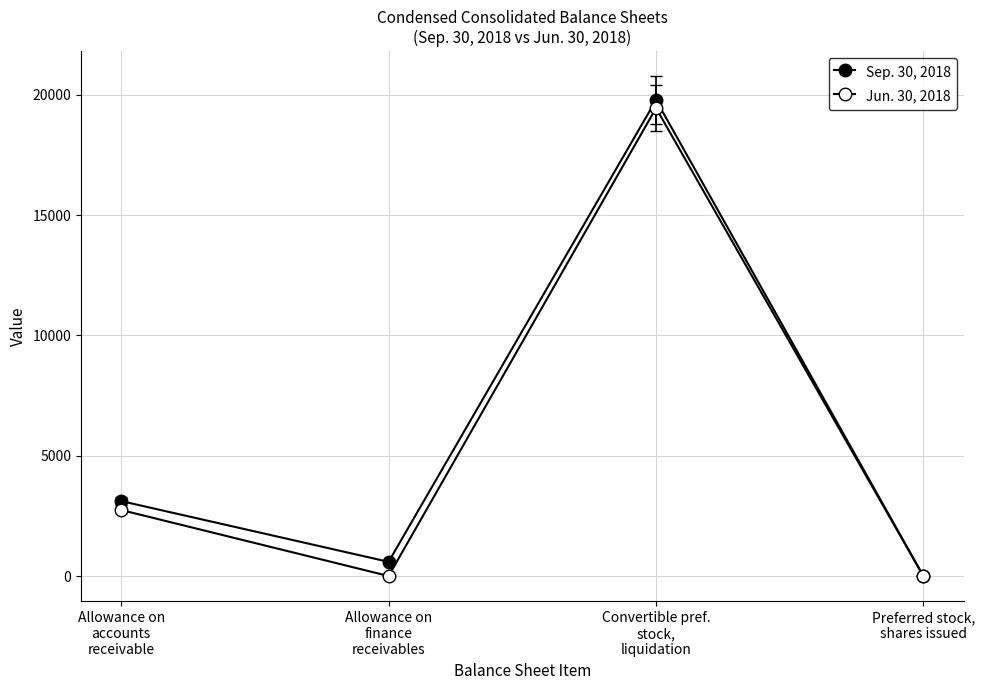

At how many categories does at least one series exceed 6858?

1